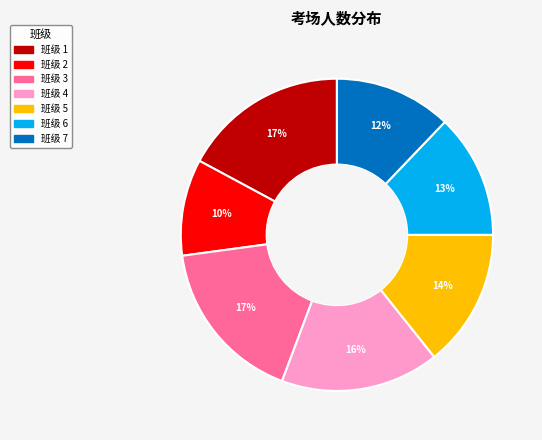

To the nearest percent, what is the average slice percentage?

14%